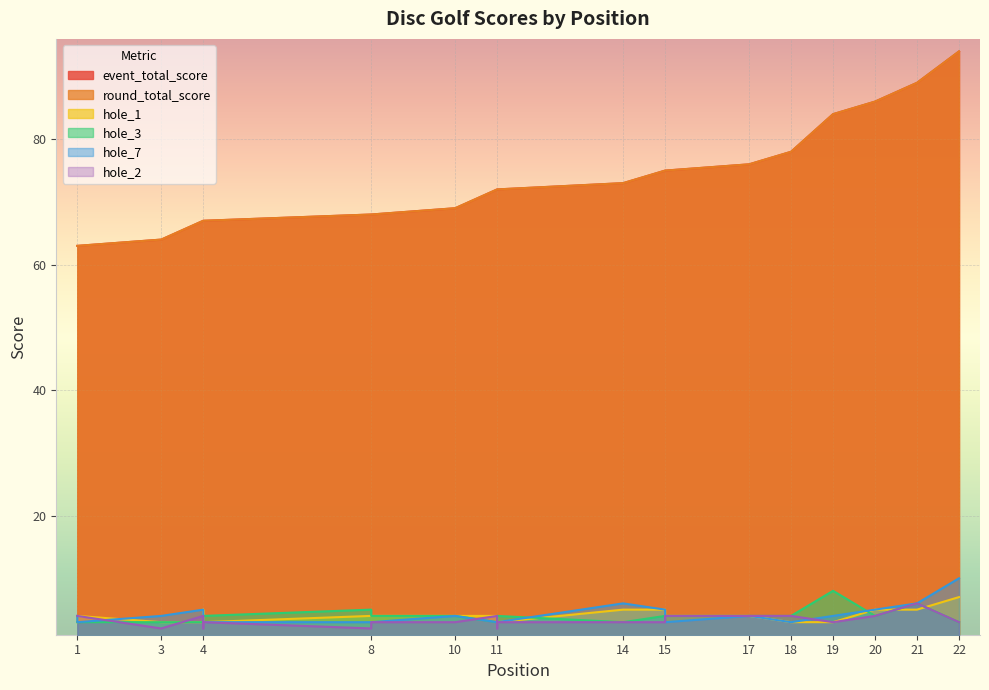

How many data points in hole_1 are above 4?

6